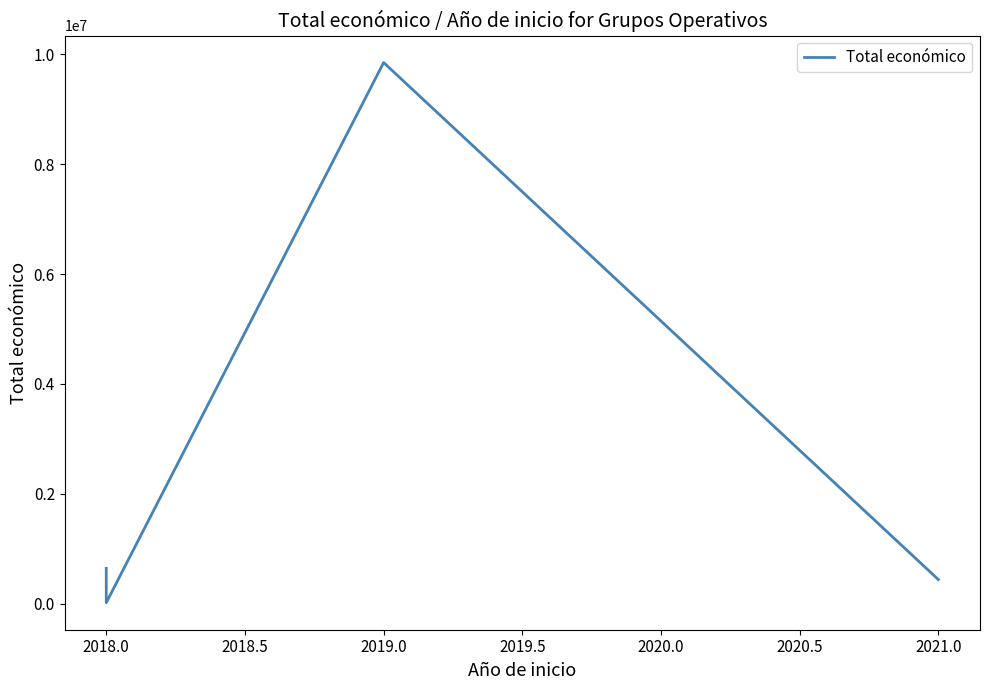

What value does the data have at 2018.0, to the nearest 50?

644800